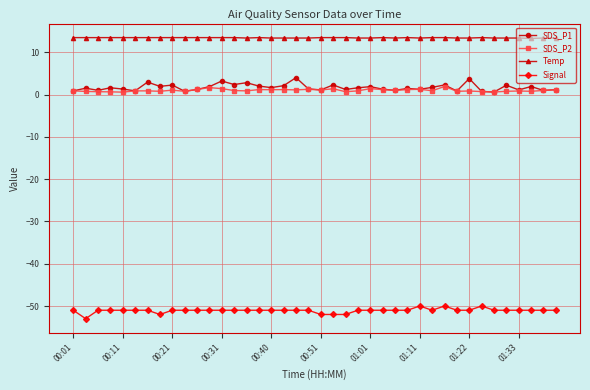

True or false: Signal and Temp cross at least once.

False